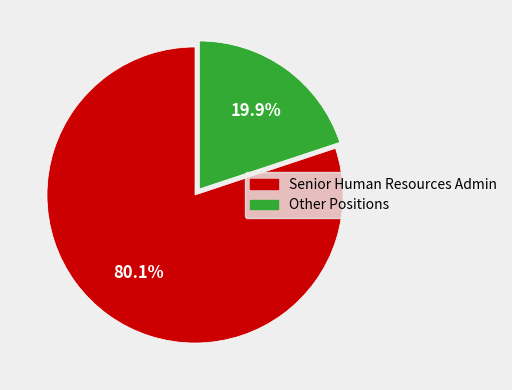

Does any single category account for the majority?

Yes